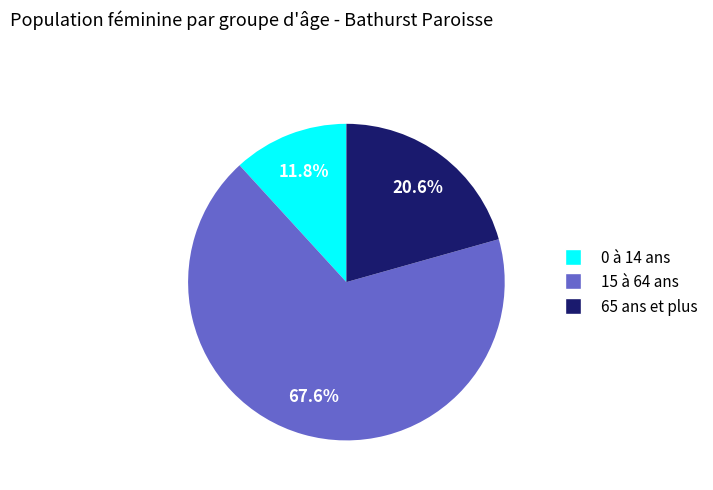

How much of the chart is everything except 0 à 14 ans?

88.2%